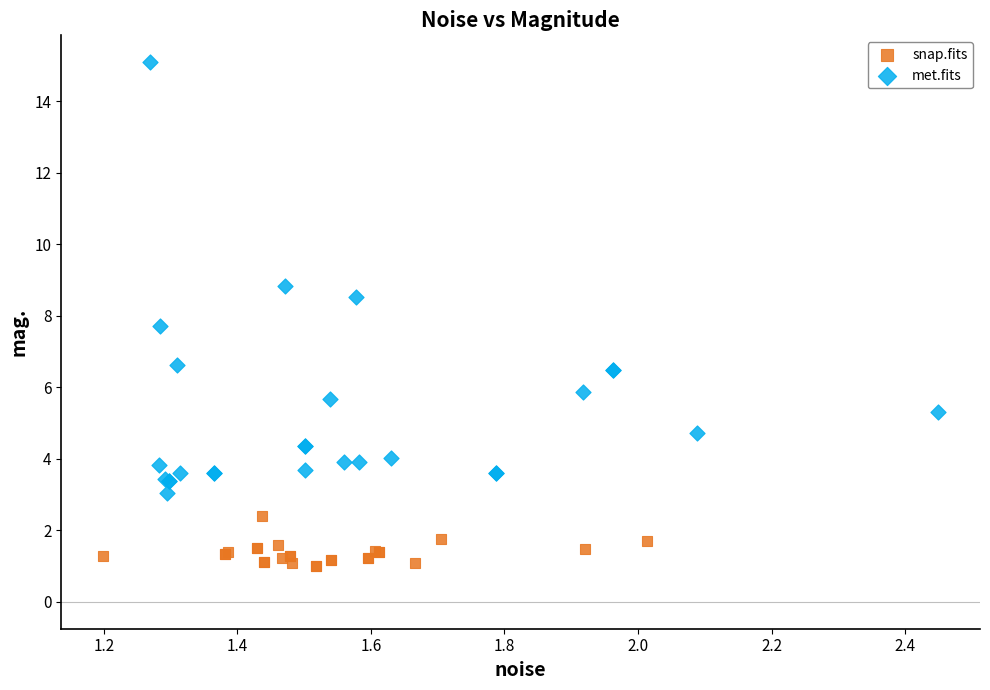

Which series has the widest spread of Y values?

met.fits